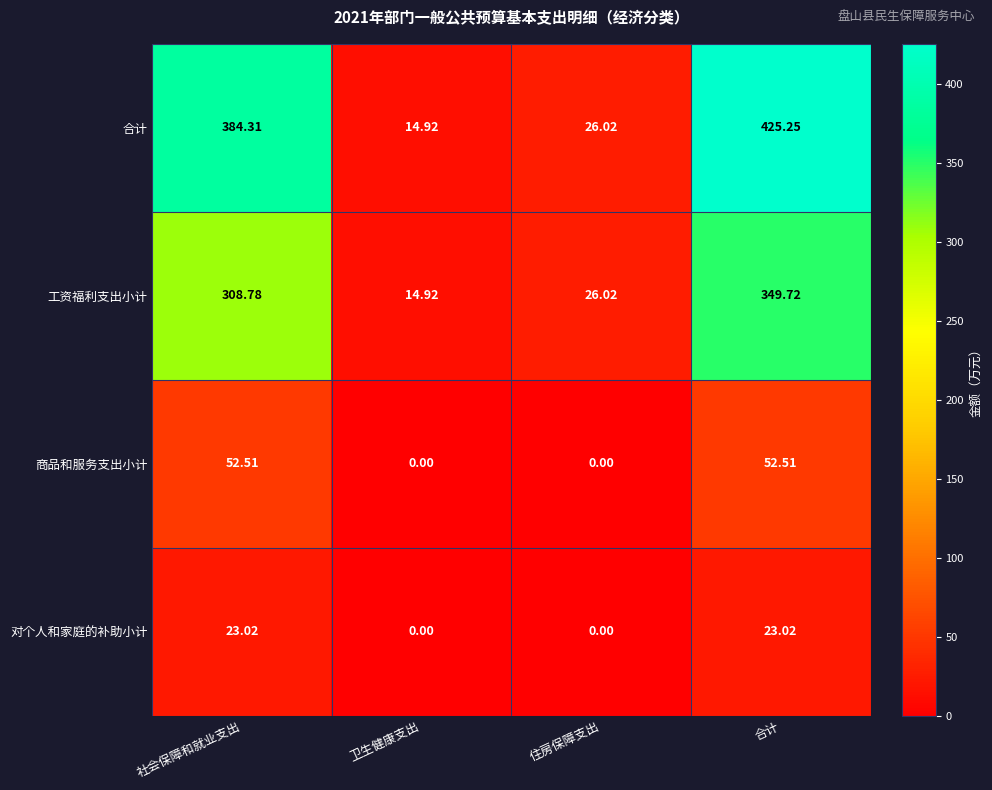

How many categories are shown in the chart?

4